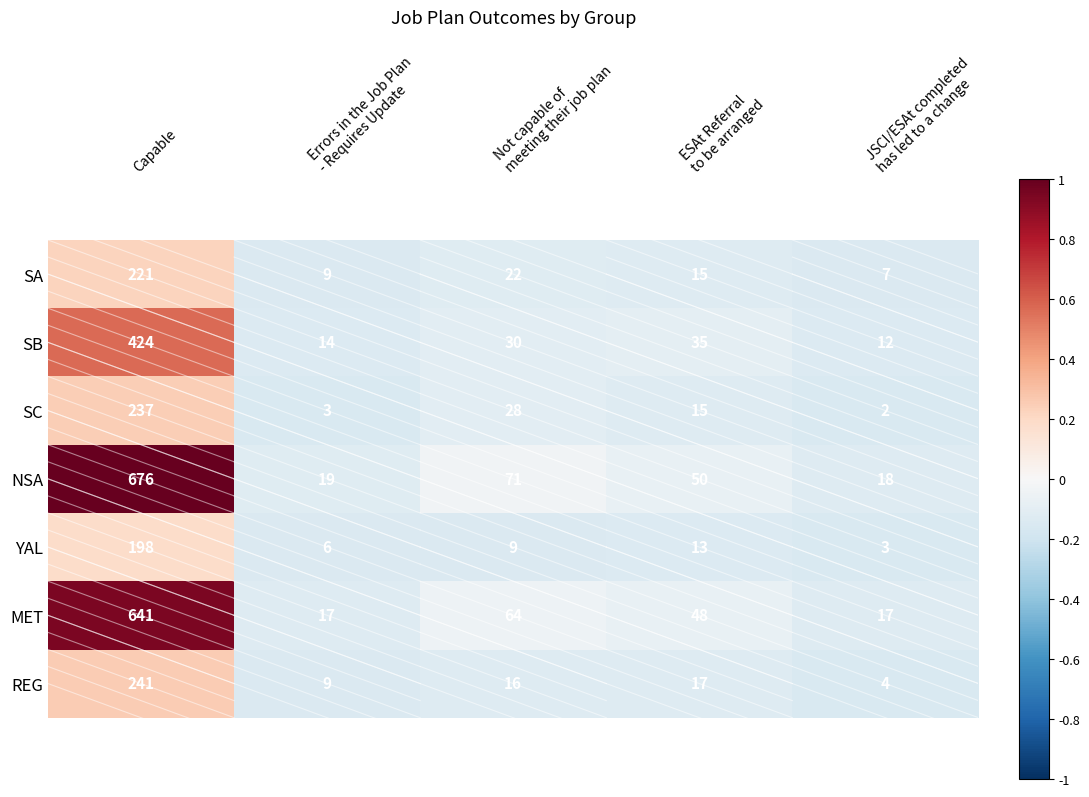

What is the difference between the maximum and minimum values in the YAL series?

195